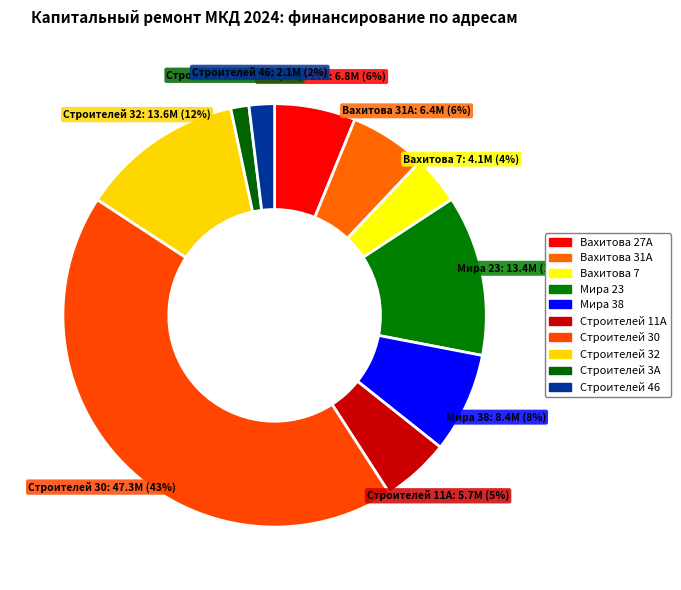

How many segments does this pie chart have?

10